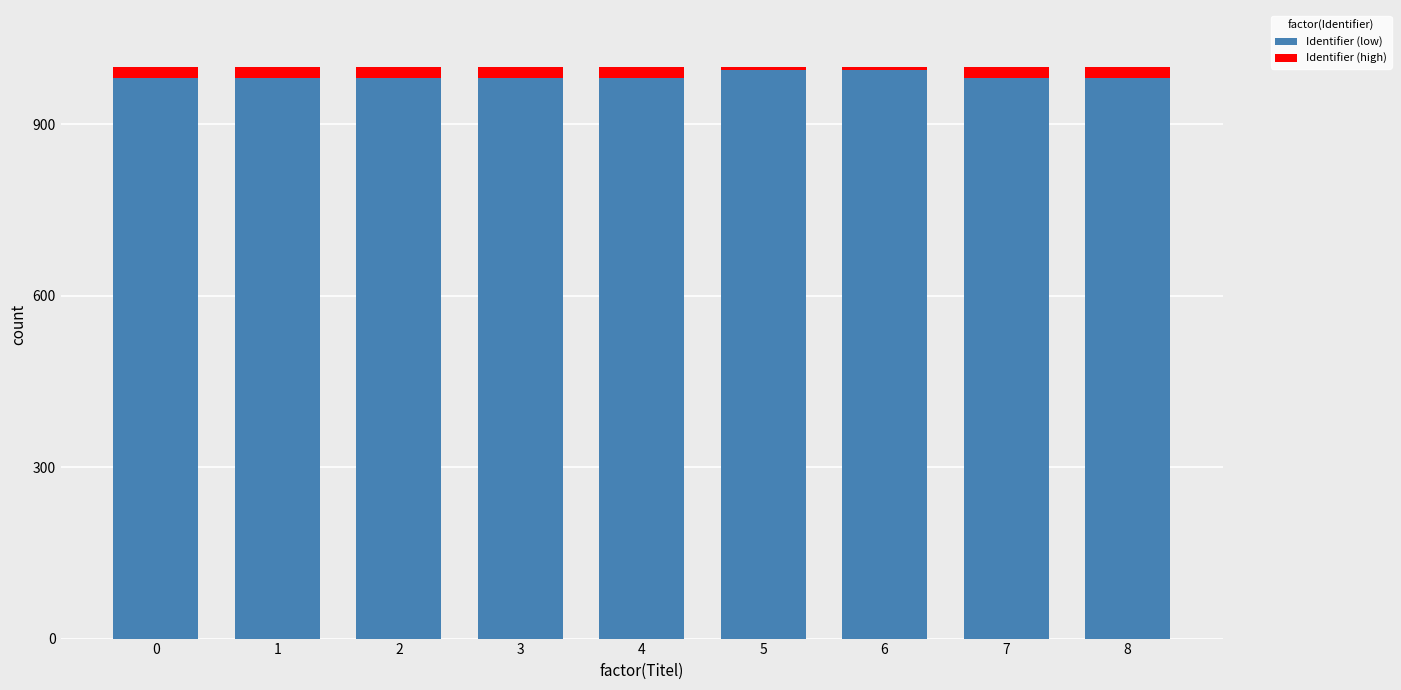

The value of Identifier (low) at 5 is 1453.4. True or false?

False